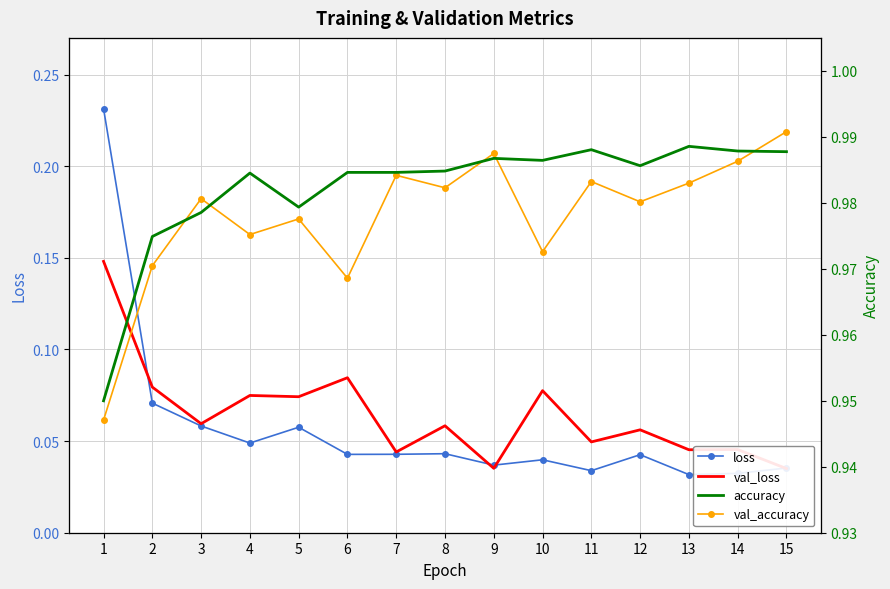

What are all the series names shown in the legend?

loss, val_loss, accuracy, val_accuracy